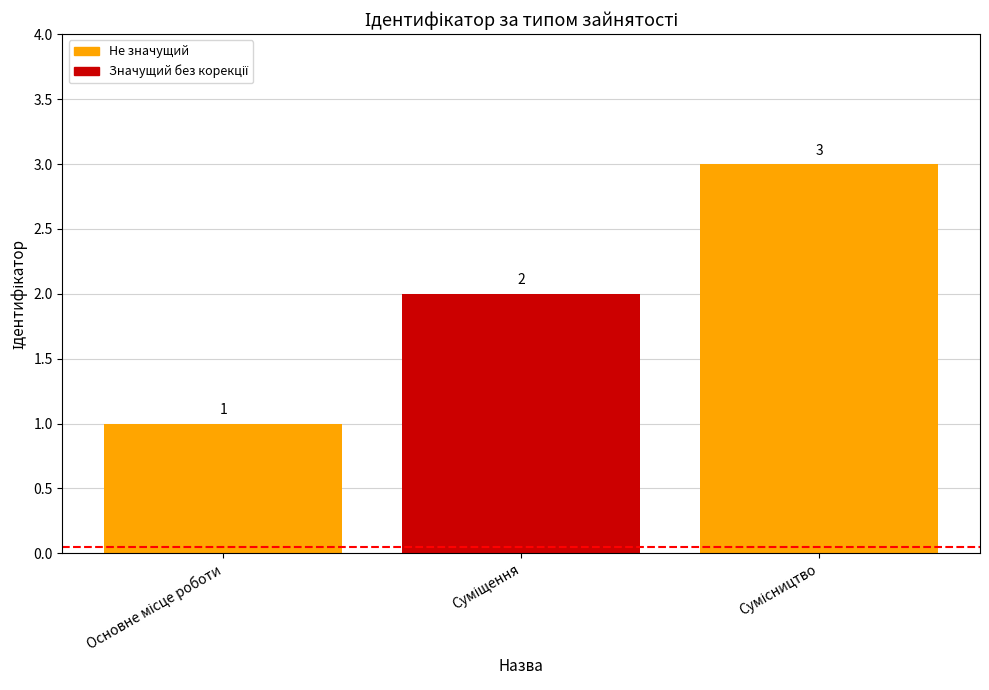

How many bars are there in total?

3